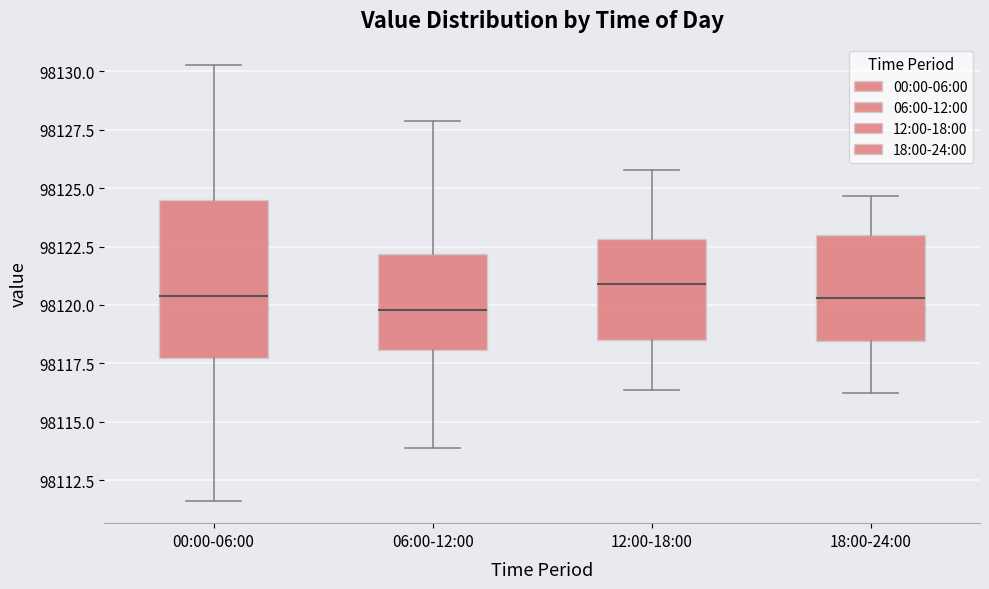

Where does the median line of the box for 06:00-12:00 sit on the y-axis? The values are not printed on the chart, so give them approximately, as read against the axis.

98120.0